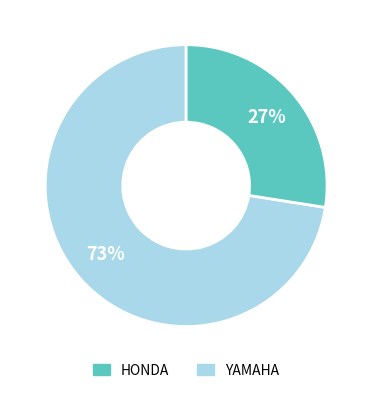

Is there a majority slice in this chart?

Yes